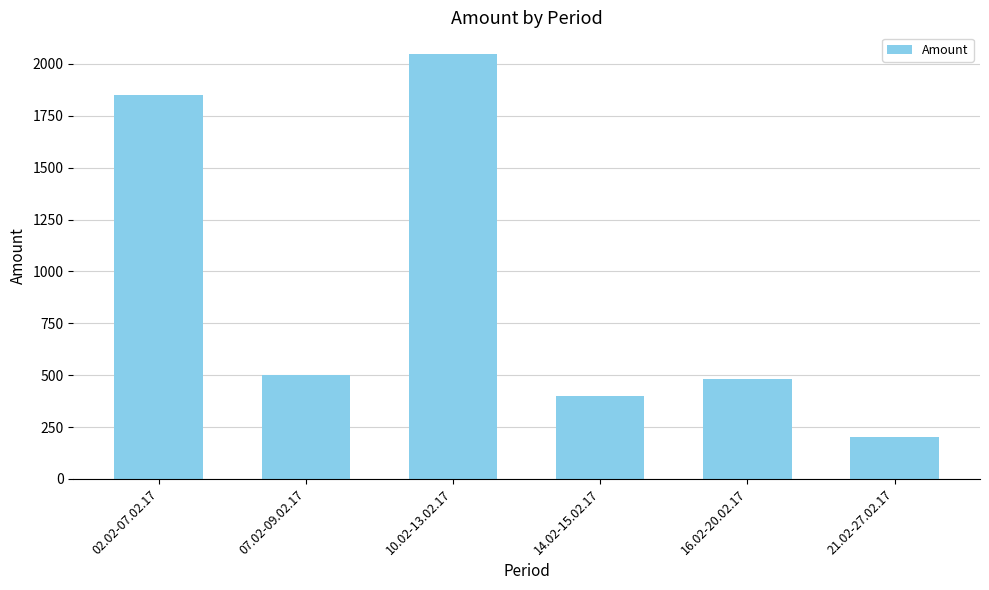

Which category has the lowest value across all series?

21.02-27.02.17